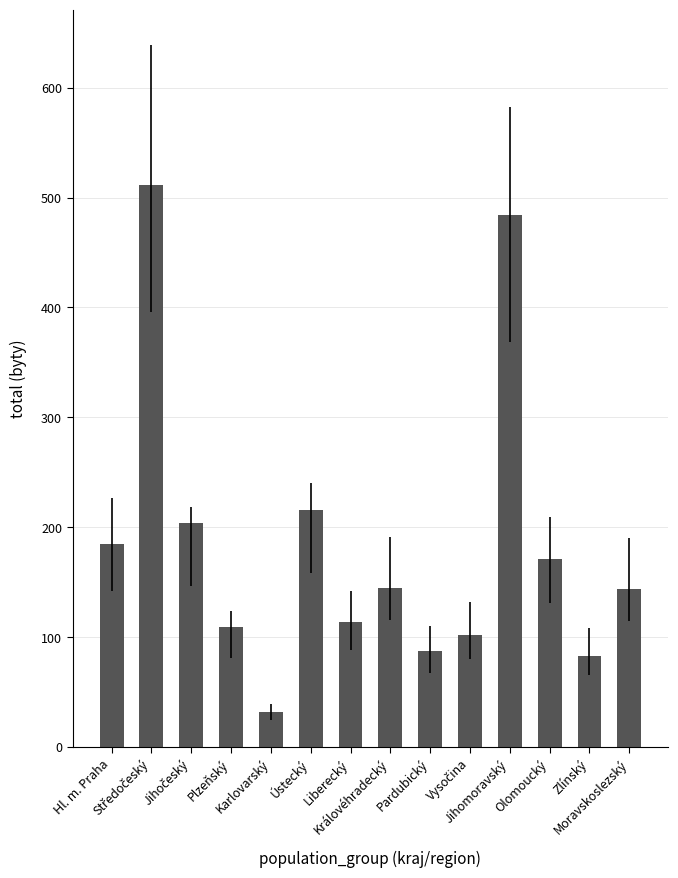

What is the average value?

185